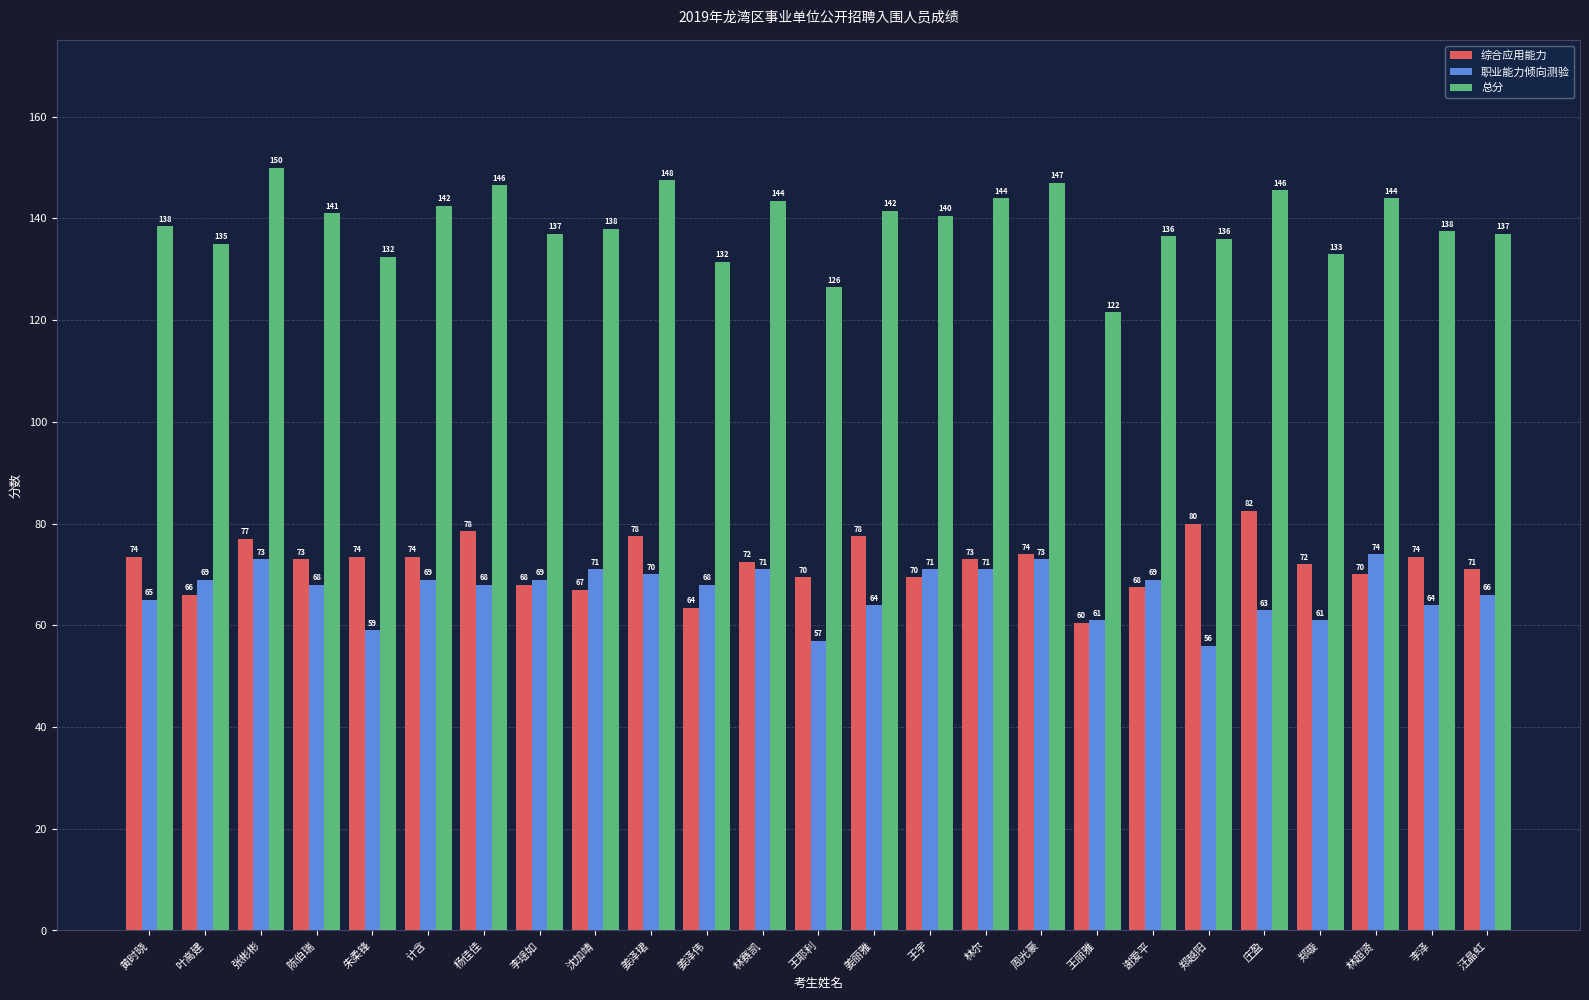

Rank the series by their maximum value, from lowest to highest.

职业能力倾向测验, 综合应用能力, 总分